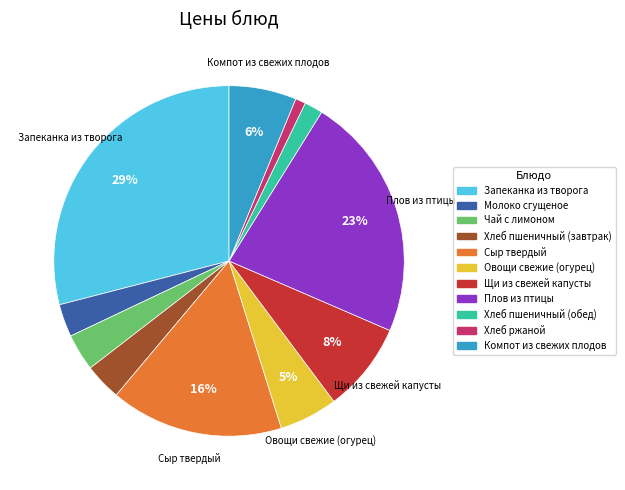

The Компот из свежих плодов slice represents 15% of the pie. True or false?

False